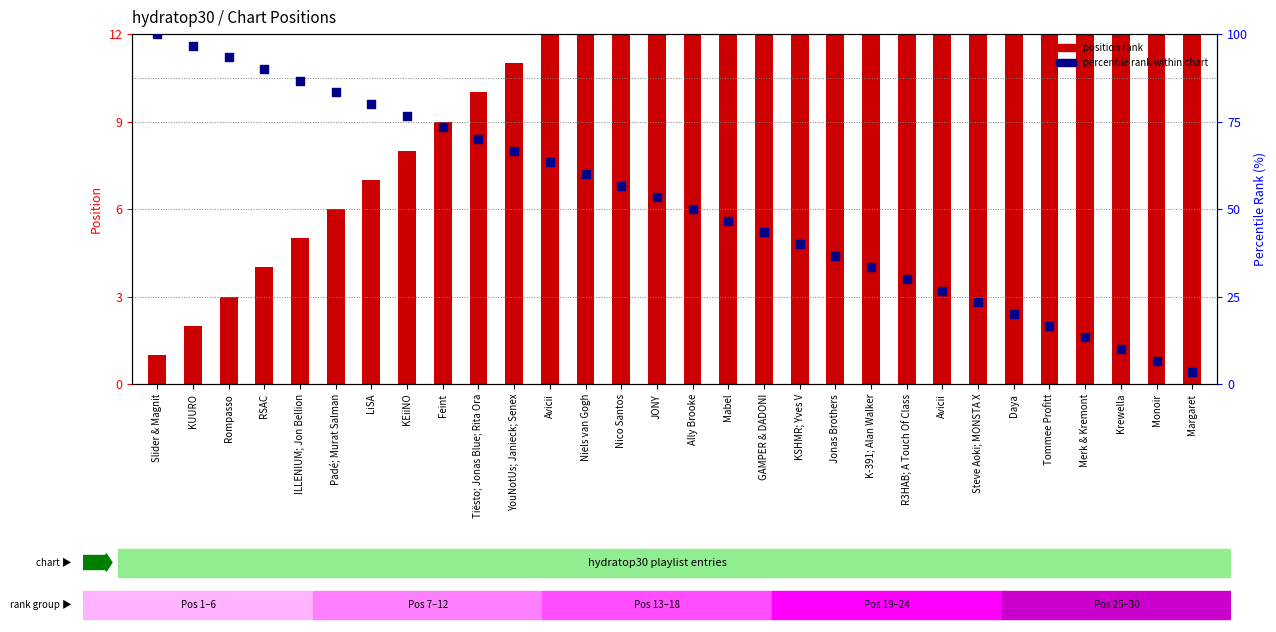

At how many categories does at least one series exceed 62?

12